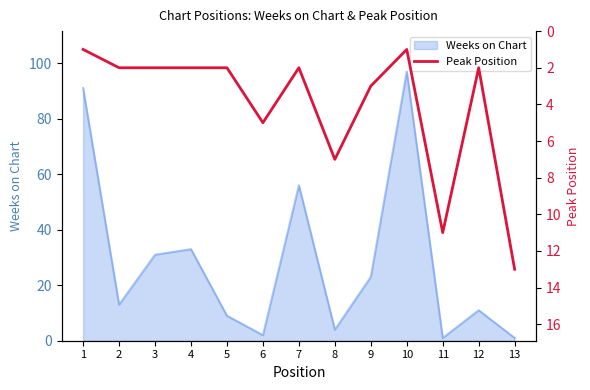

True or false: there are more than 2 points higher than both neighbors.

True